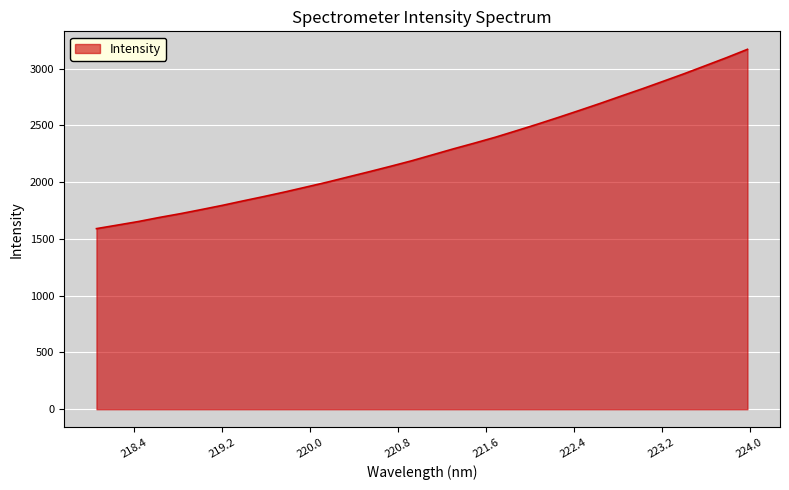

How many lines are shown in the chart?

1